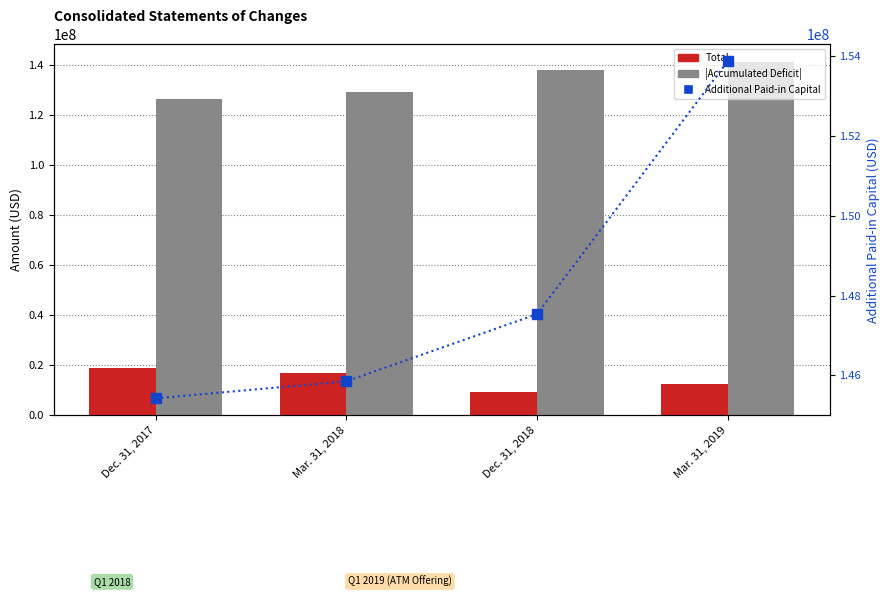

True or false: |Accumulated Deficit| has a value of 219093836 at Dec. 31, 2017.

False